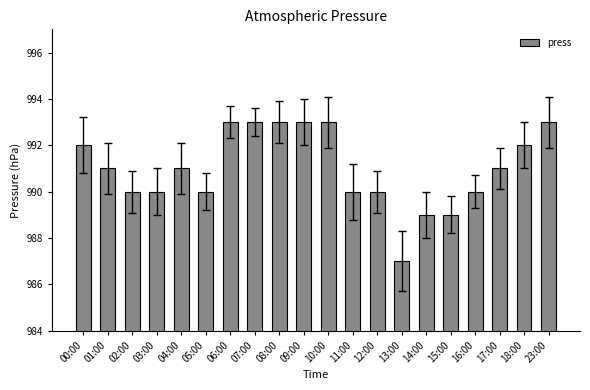

Approximately how many times larger is the value at 10:00 compared to 15:00?

1.0